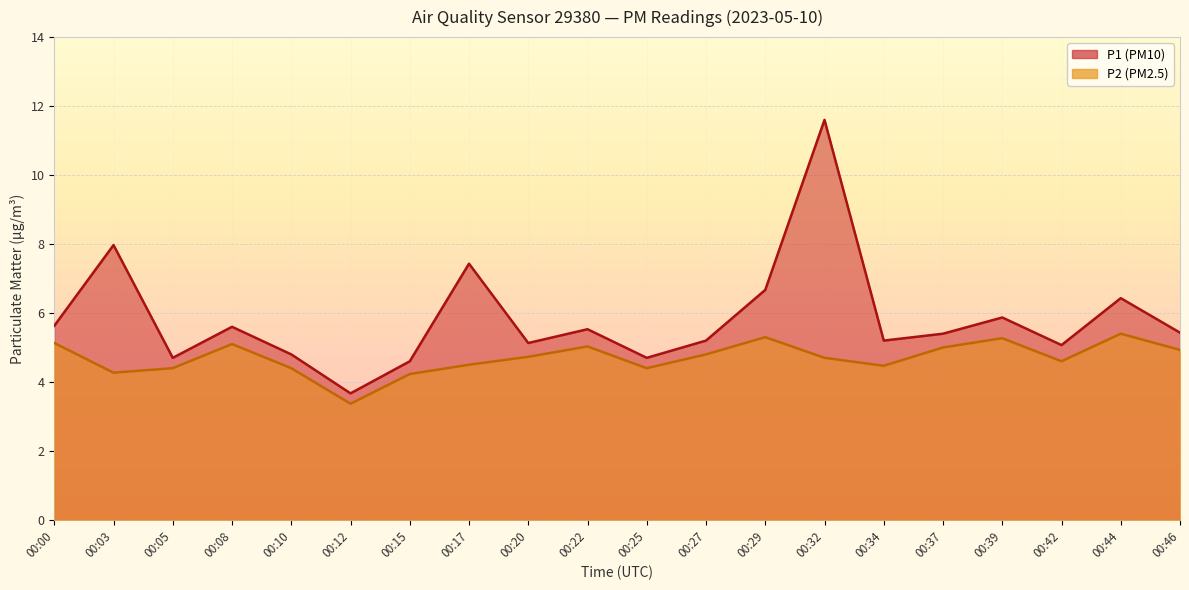

How many distinct data groups are displayed?

2